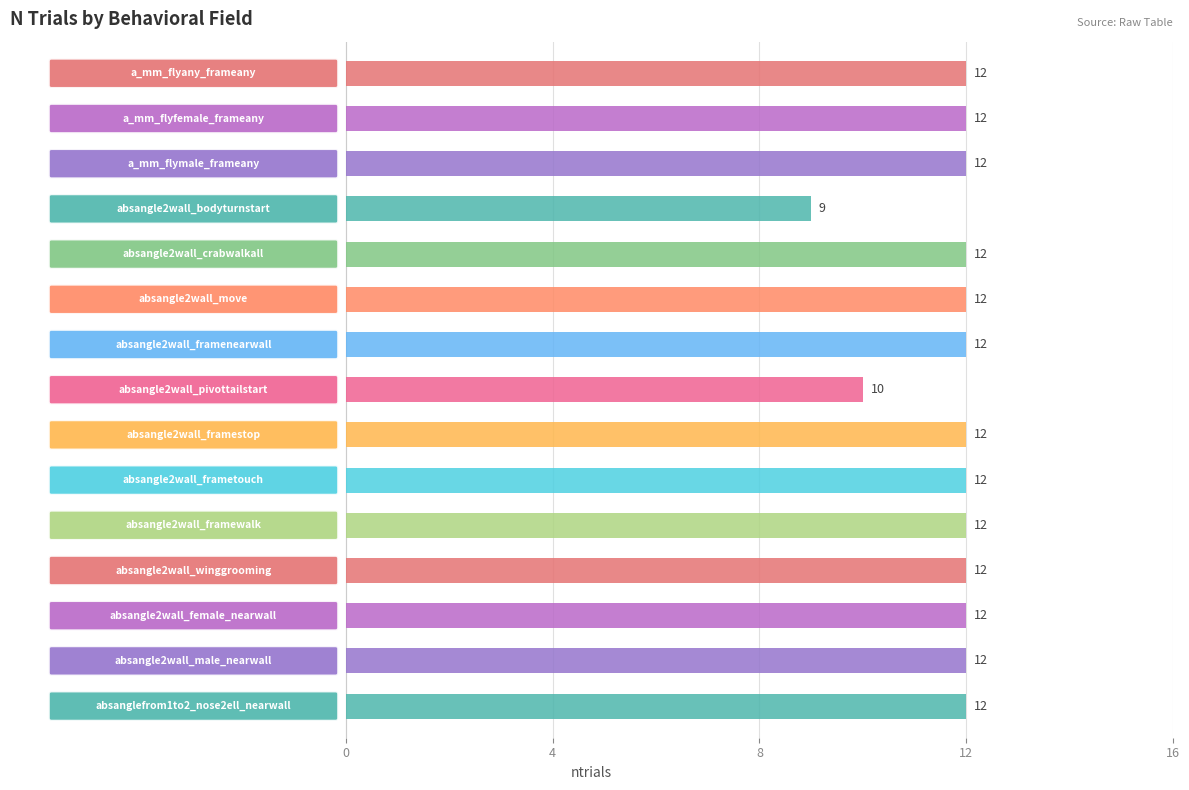

Approximately how many times larger is the value at absangle2wall_flyany_frametouch compared to absangle2wall_flyany_framenearwall?

1.0